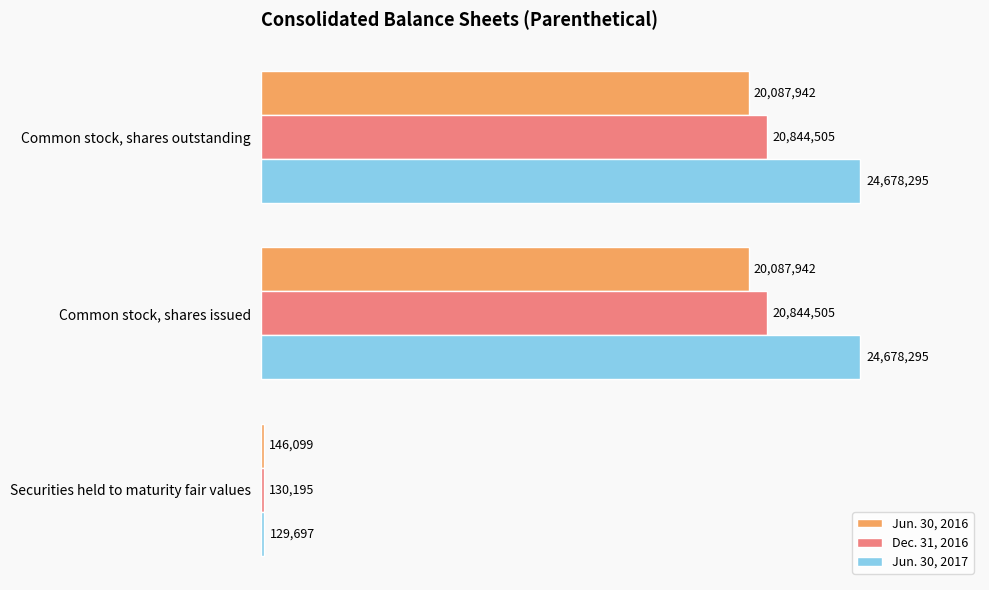

At Common stock, shares issued, list the series in order from largest to smallest.

Jun. 30, 2017, Dec. 31, 2016, Jun. 30, 2016